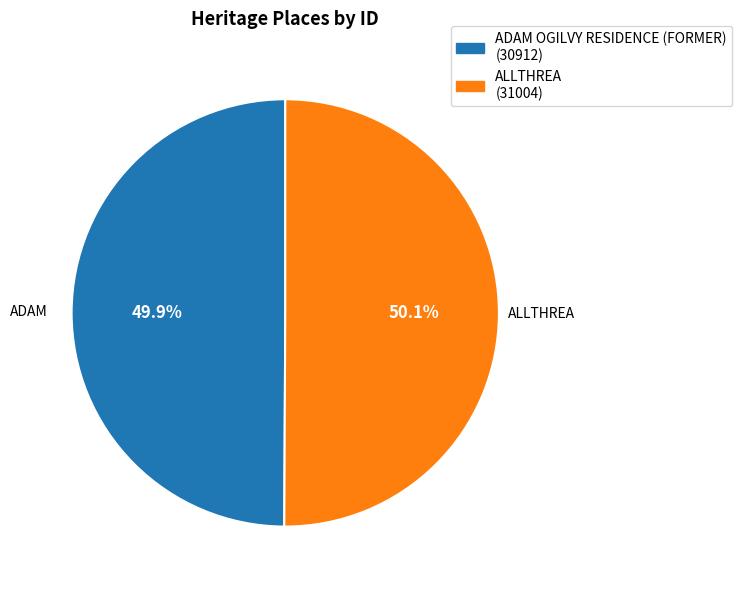

Approximately how many times larger is the value at ALLTHREA (31004) compared to ADAM OGILVY RESIDENCE (FORMER) (30912)?

1.0